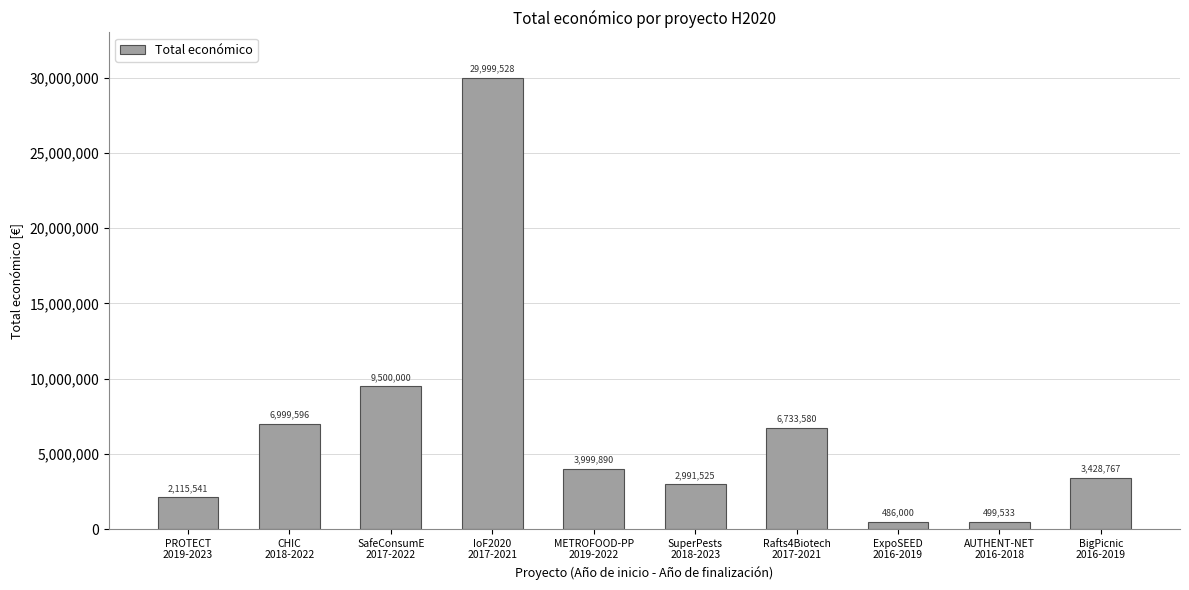

Which label corresponds to the smallest value in the chart?

ExpoSEED
2016-2019